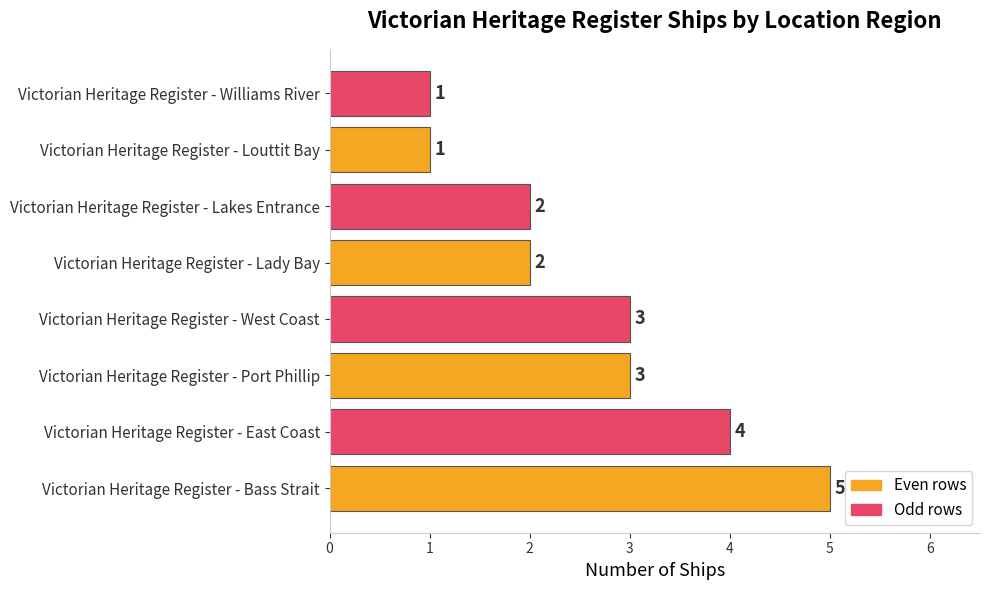

What value does the data have at Victorian Heritage Register - Port Phillip?

3